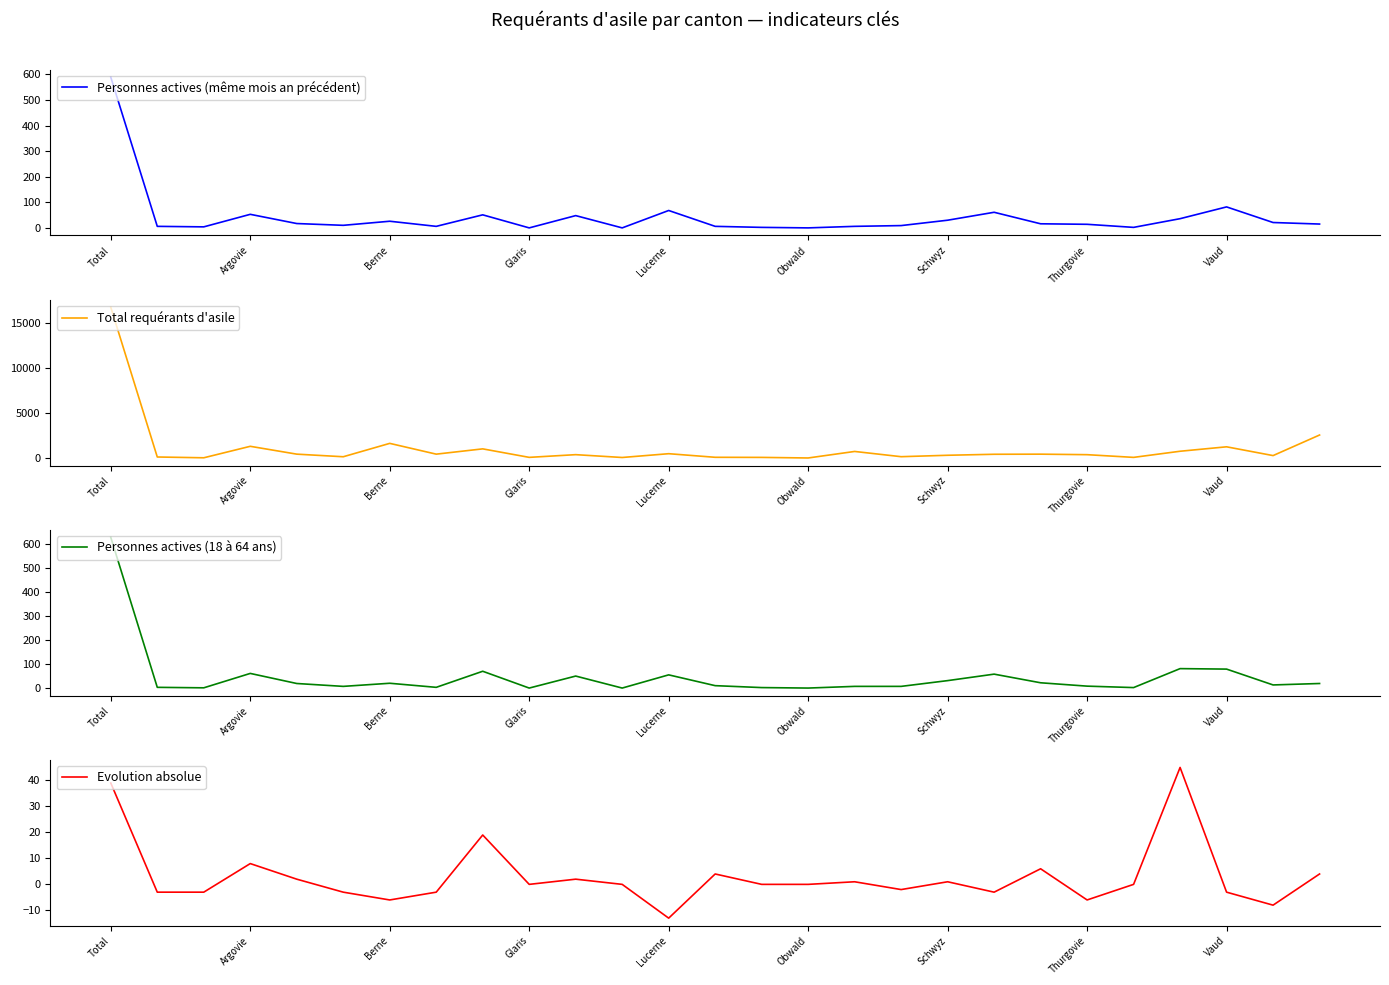

How many values in Personnes actives (18 à 64 ans) are above zero?

24